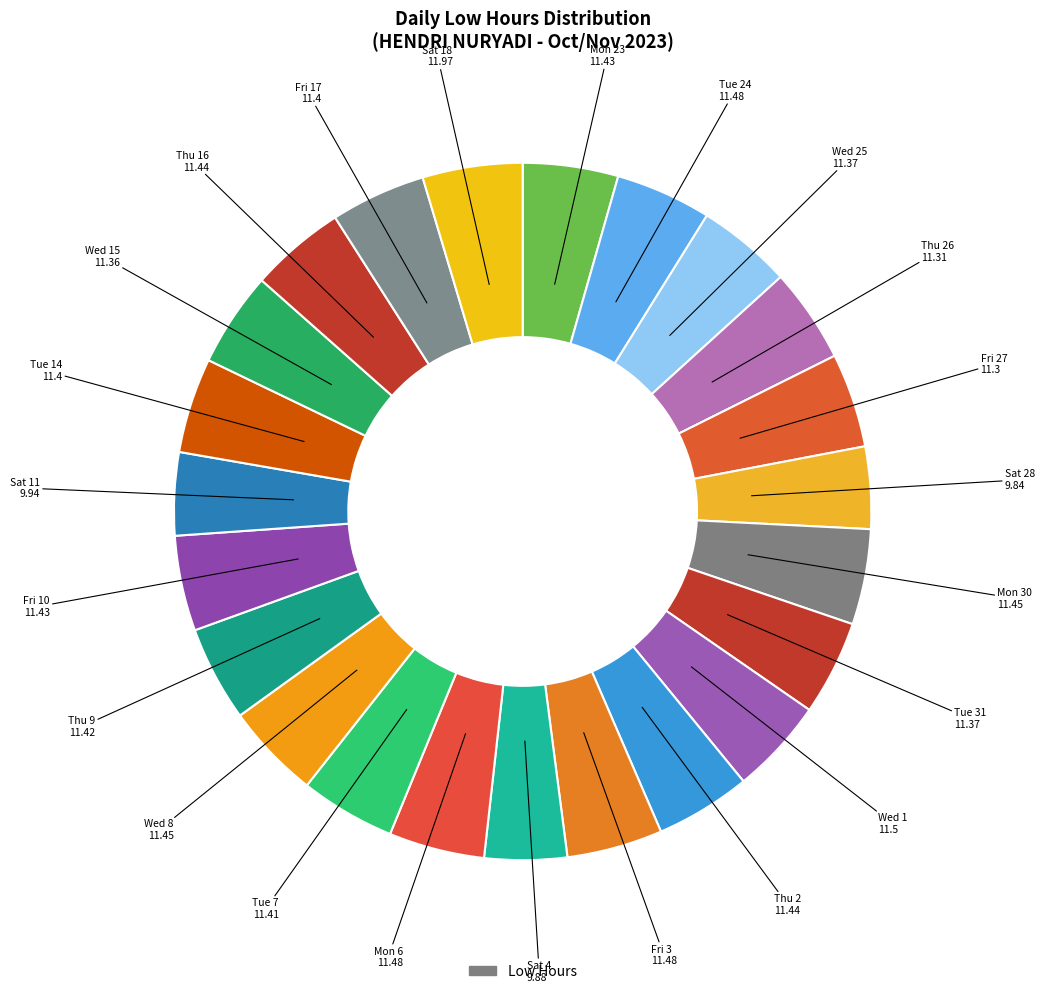

Does any single category account for the majority?

No